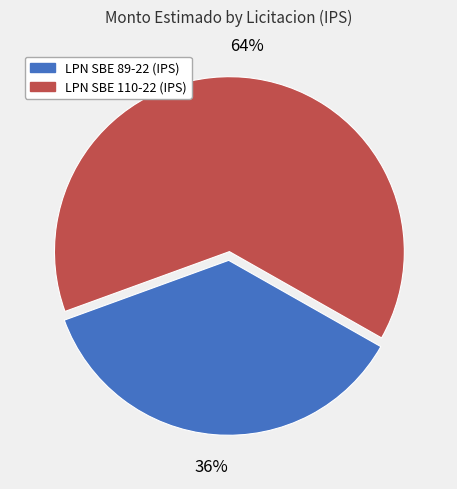

The LPN SBE 89-22 (IPS) slice represents 29% of the pie. True or false?

False